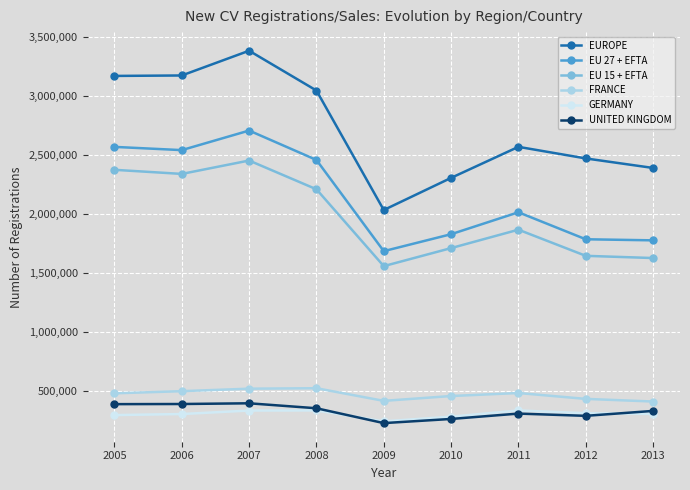

At 2007, list the series in order from largest to smallest.

EUROPE, EU 27 + EFTA, EU 15 + EFTA, FRANCE, UNITED KINGDOM, GERMANY